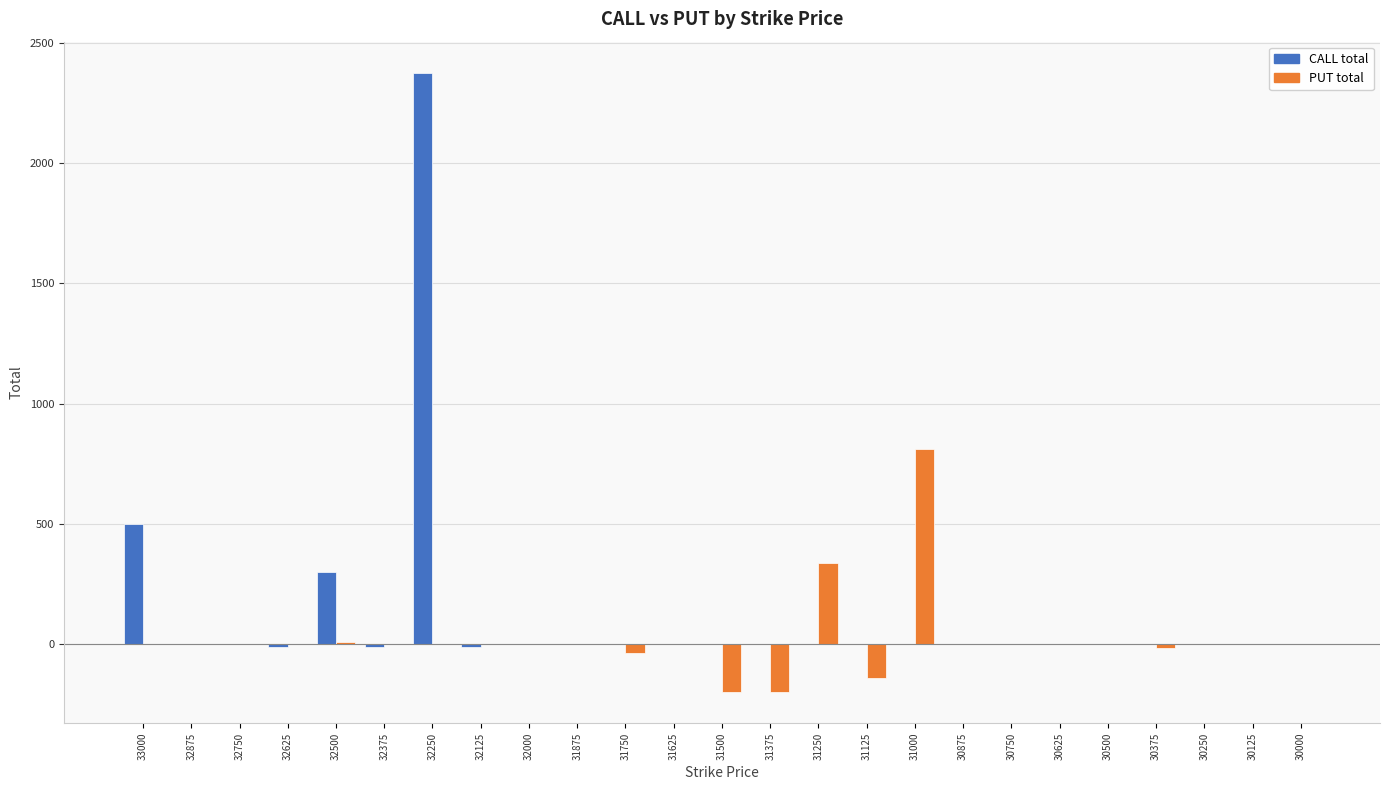

What is the sum of the PUT total values at 30875 and 31500?

-200